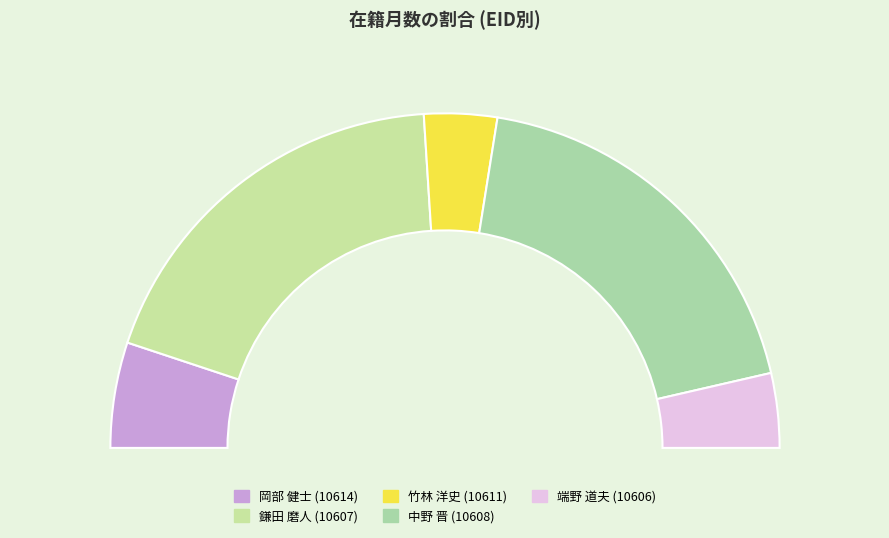

How many slices are in this pie chart?

5